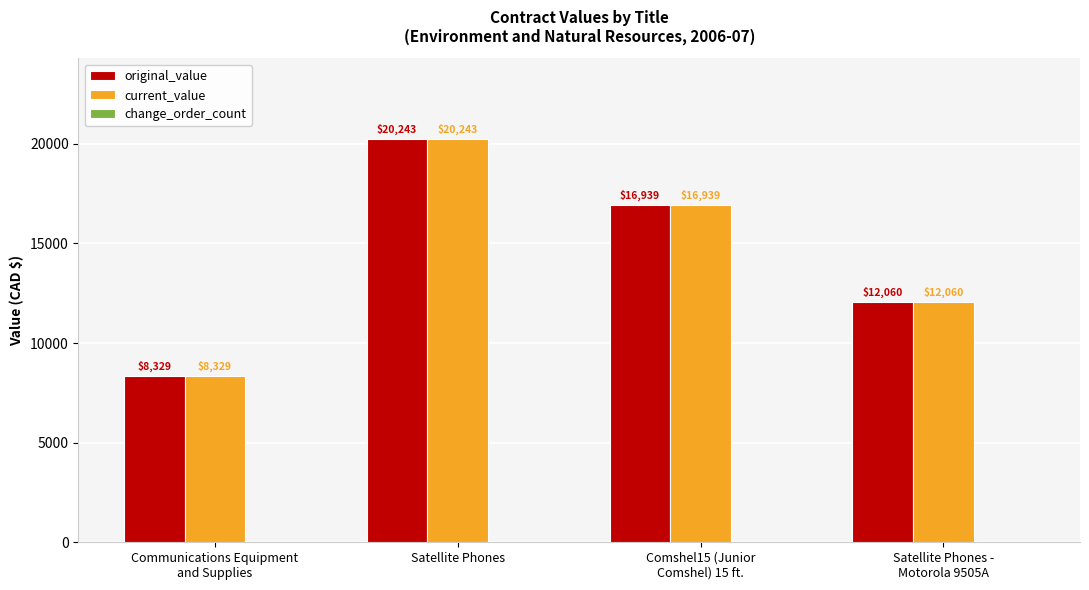

Count the number of categories in the chart.

4